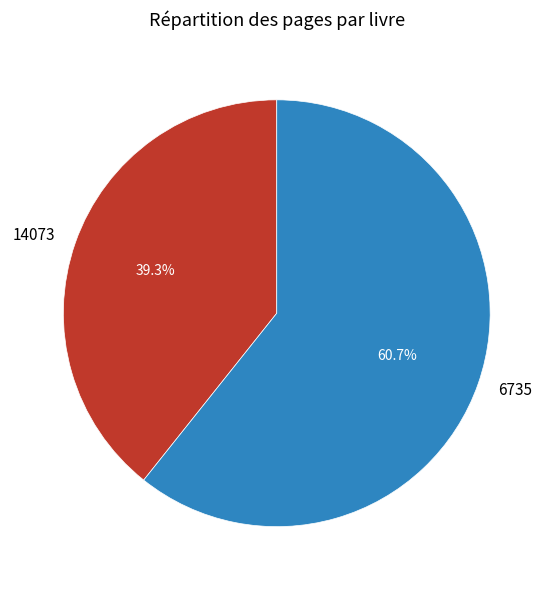

What is the ratio of the value at 6735 to the value at 14073?

1.5